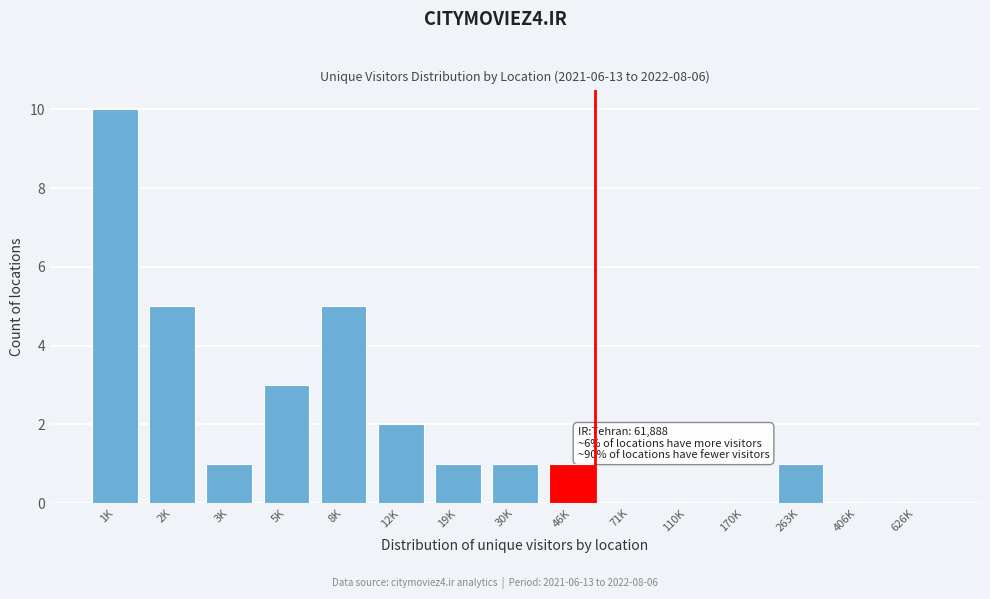

Reading left to right, extract all data points from this chart.

1K=10	2K=5	3K=1	5K=3	8K=5	12K=2	19K=1	30K=1	46K=1	71K=0	110K=0	170K=0	263K=1	406K=0	626K=0